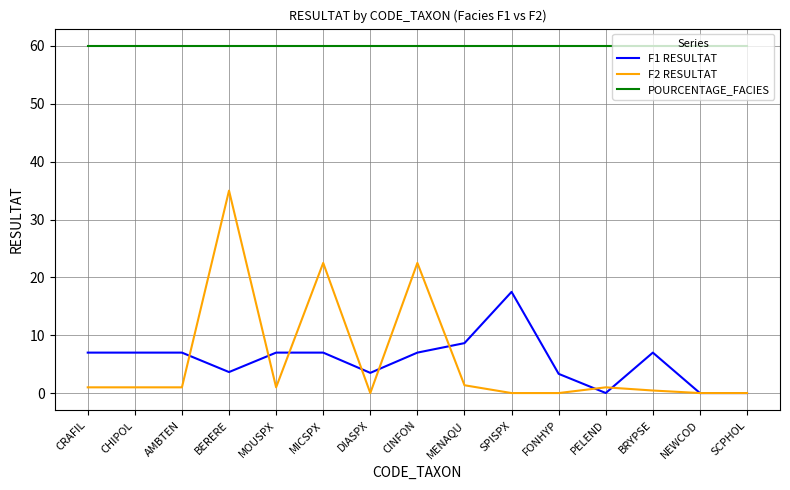

Does the chart have visible grid lines?

Yes